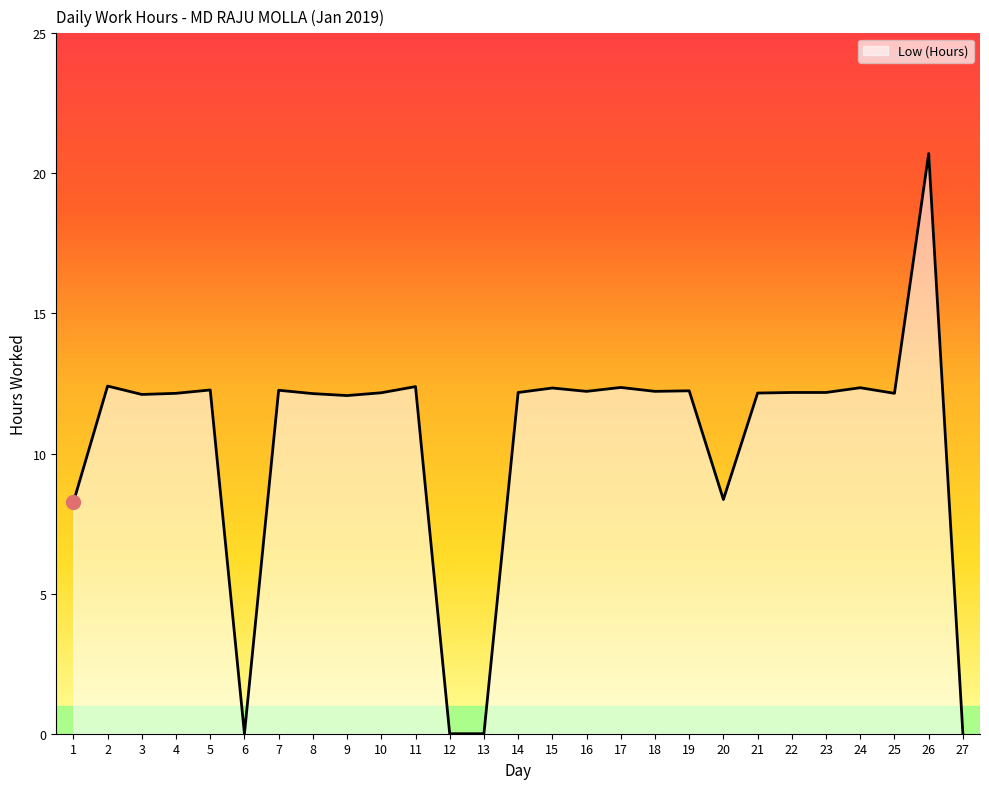

How many lines are shown in the chart?

1